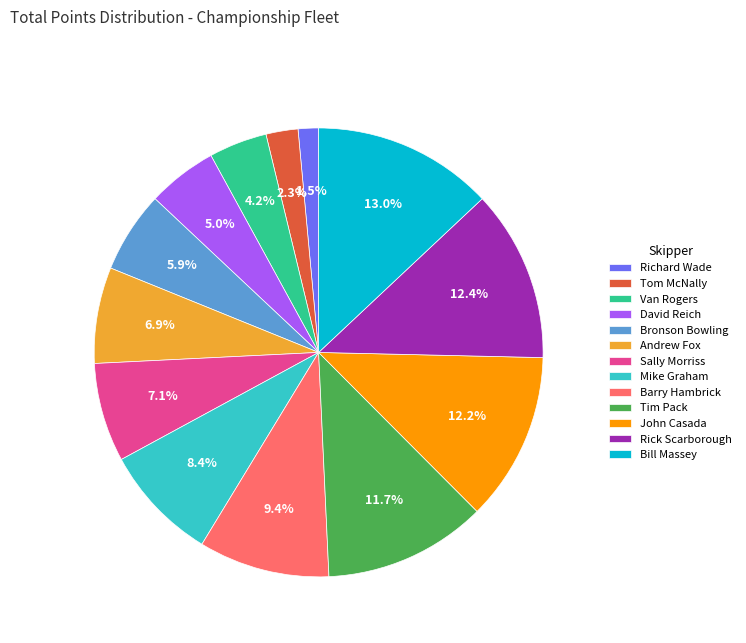

How much of the chart is everything except Bill Massey?

87.0%